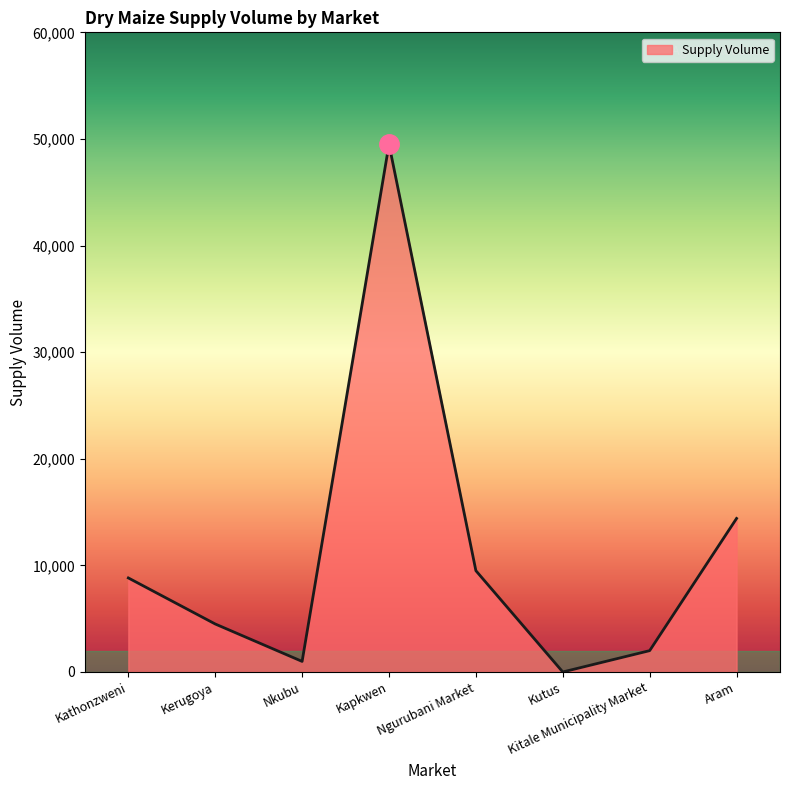

Read the value at Kerugoya.

4500